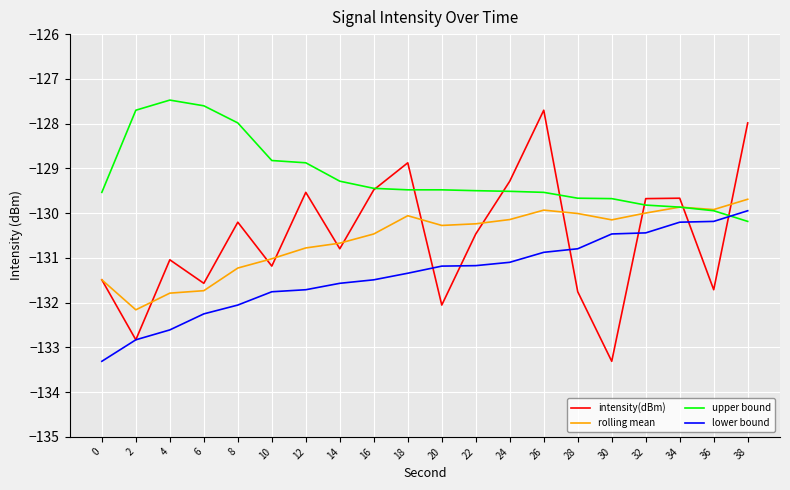

Where is the first local maximum for intensity(dBm)?

4